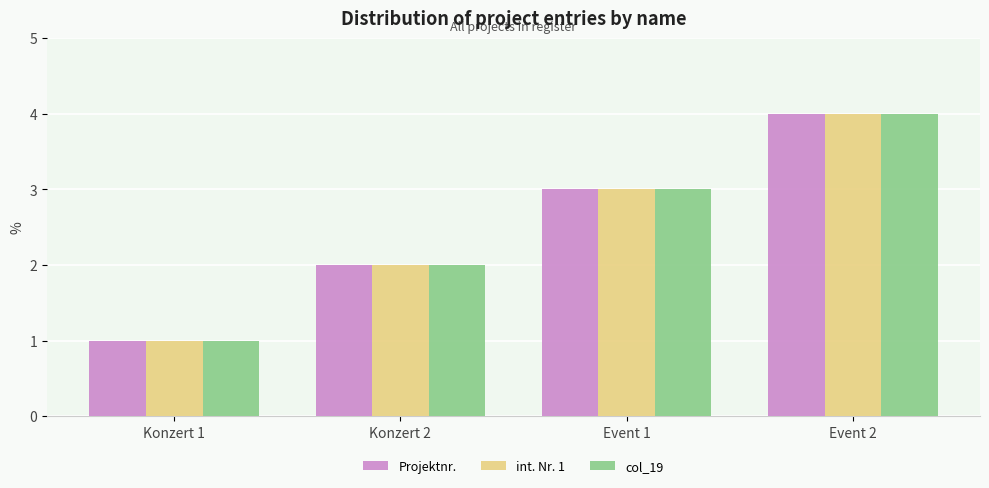

What is the total value across all series at Event 1?

9